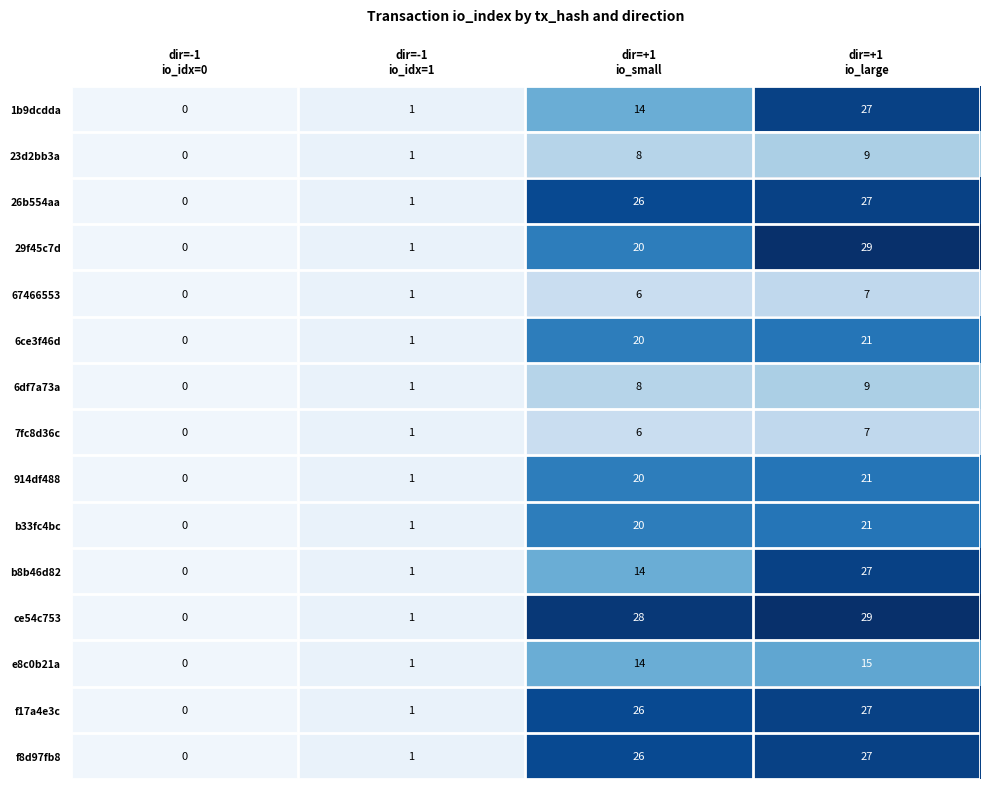

Which series has the largest total across all categories?

ce54c753